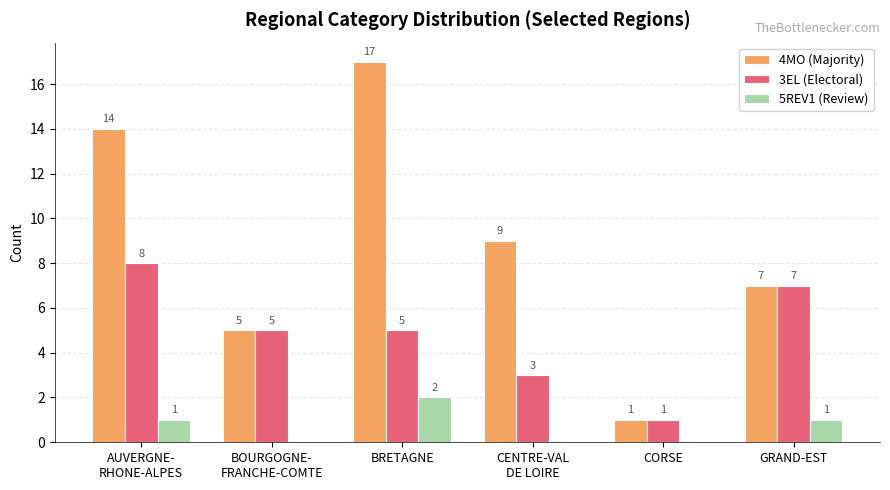

Where does the 3EL (Electoral) series first go above 5?

AUVERGNE-
RHONE-ALPES